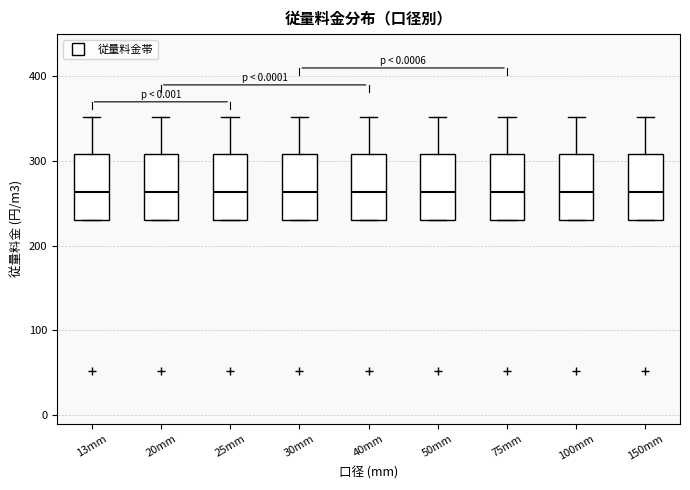

Where does the upper whisker of the box for 150mm end on the y-axis? The values are not printed on the chart, so give them approximately, as read against the axis.

350